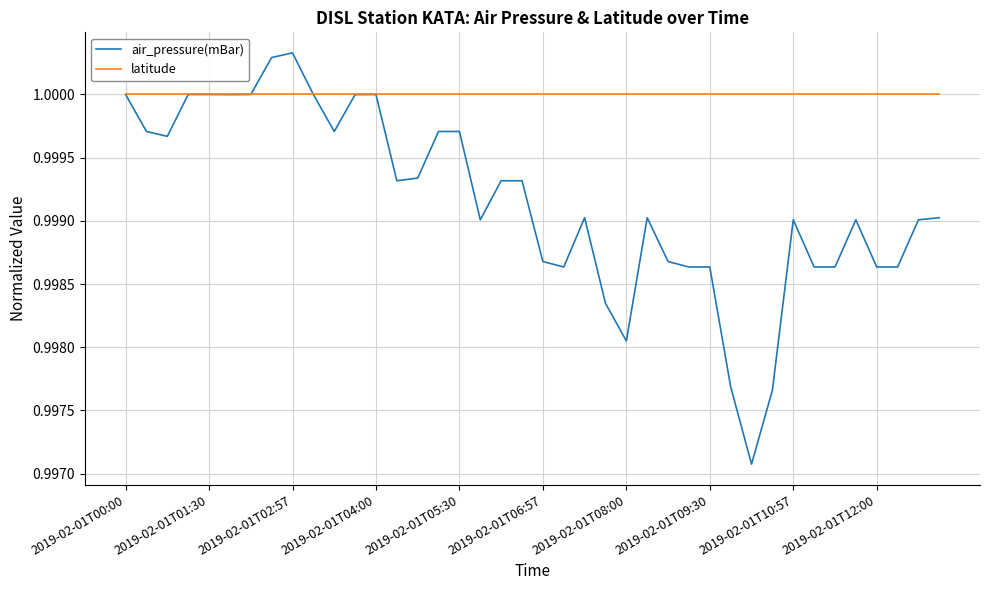

List the series in order of their peak value, lowest first.

latitude, air_pressure(mBar)